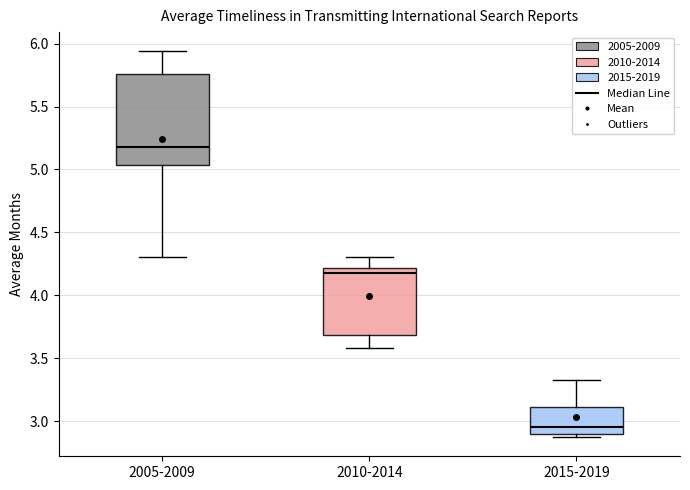

Which box's median line is the lowest?

2015-2019